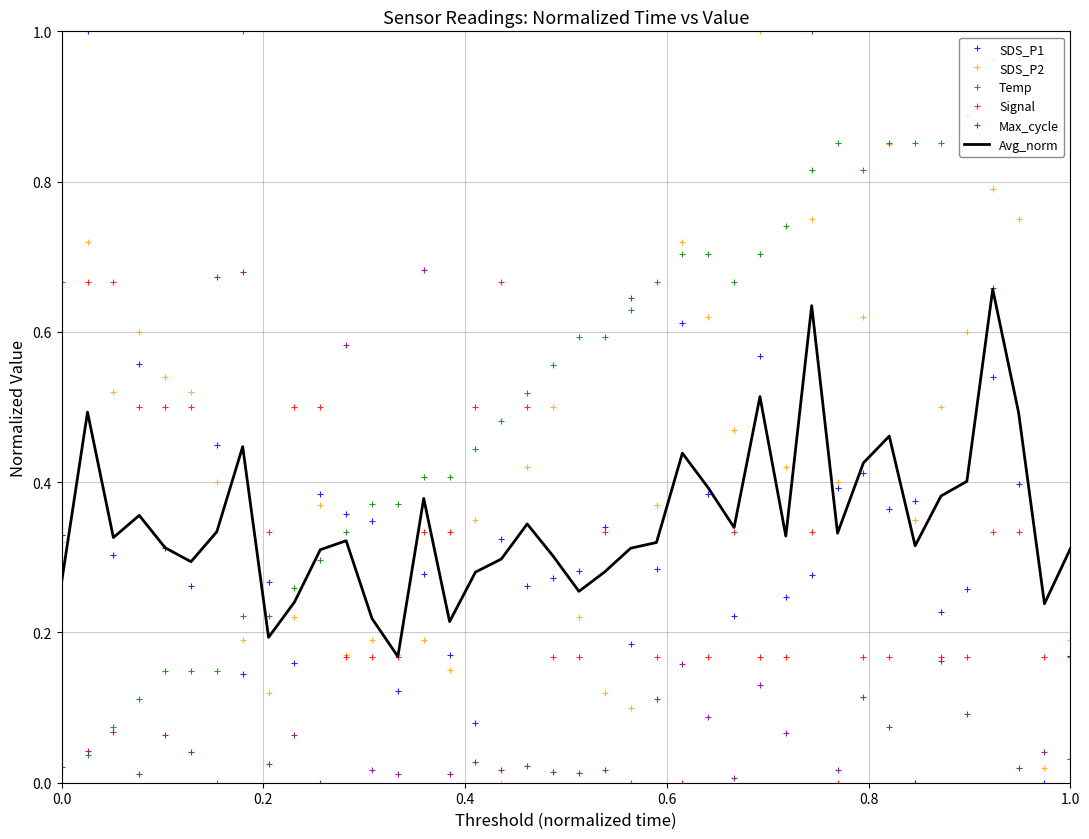

Which series ends up on top after the final intersection of Signal and Temp?

Temp